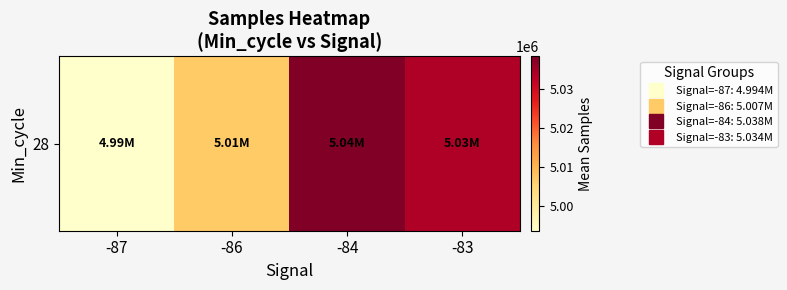

Which label corresponds to the largest value in the chart?

-84